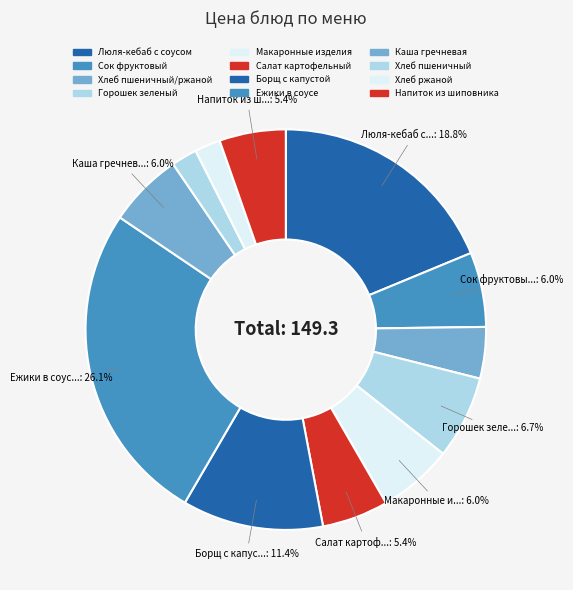

How many segments does this pie chart have?

12